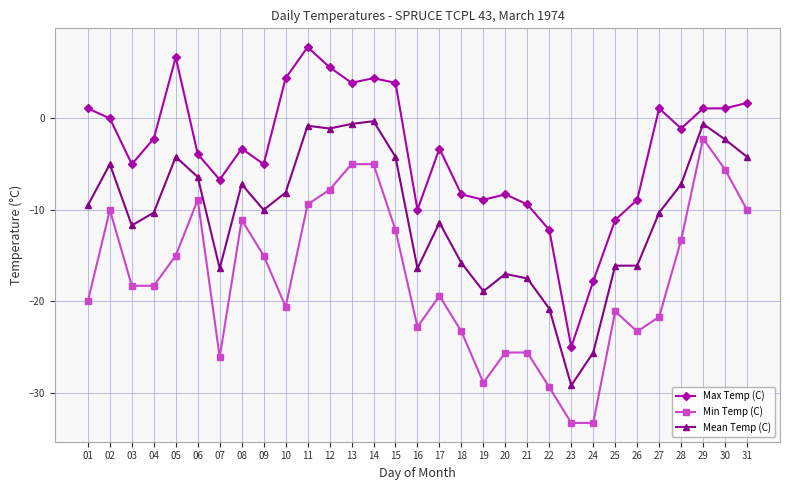

What is the spread (max minus min) of values at 29?

3.3